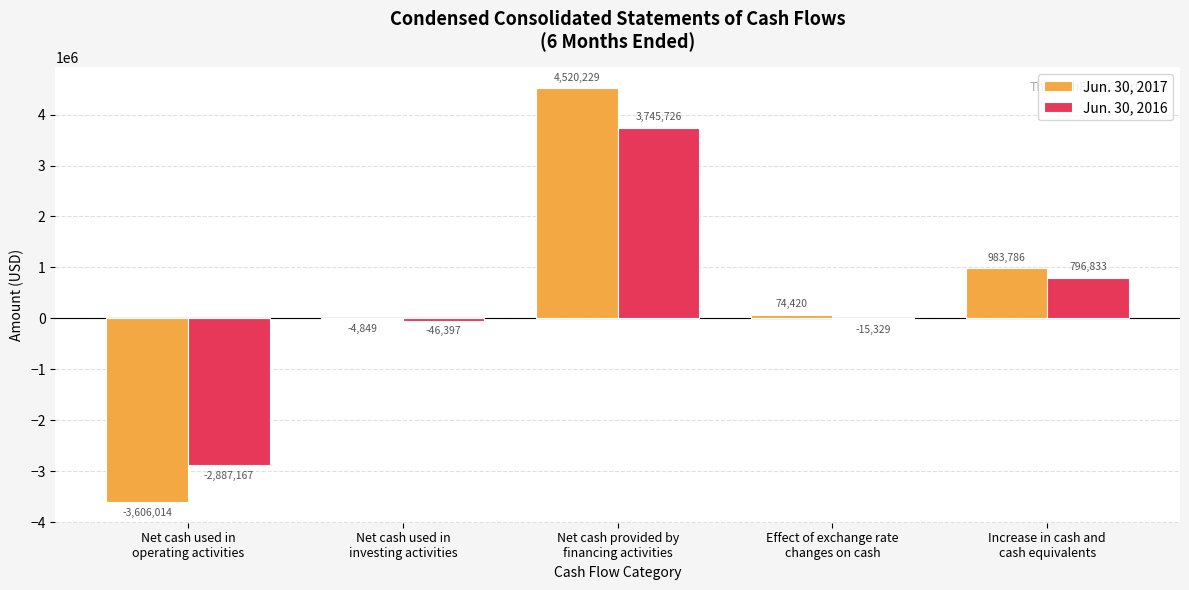

How many values in Jun. 30, 2016 are above zero?

2